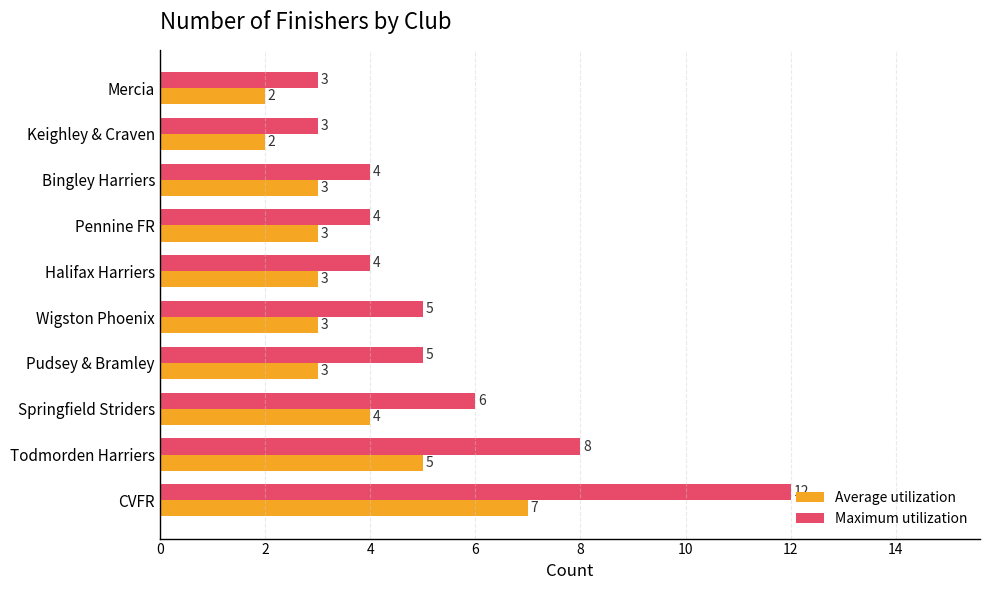

At which label is Average utilization closest to 4?

Springfield Striders